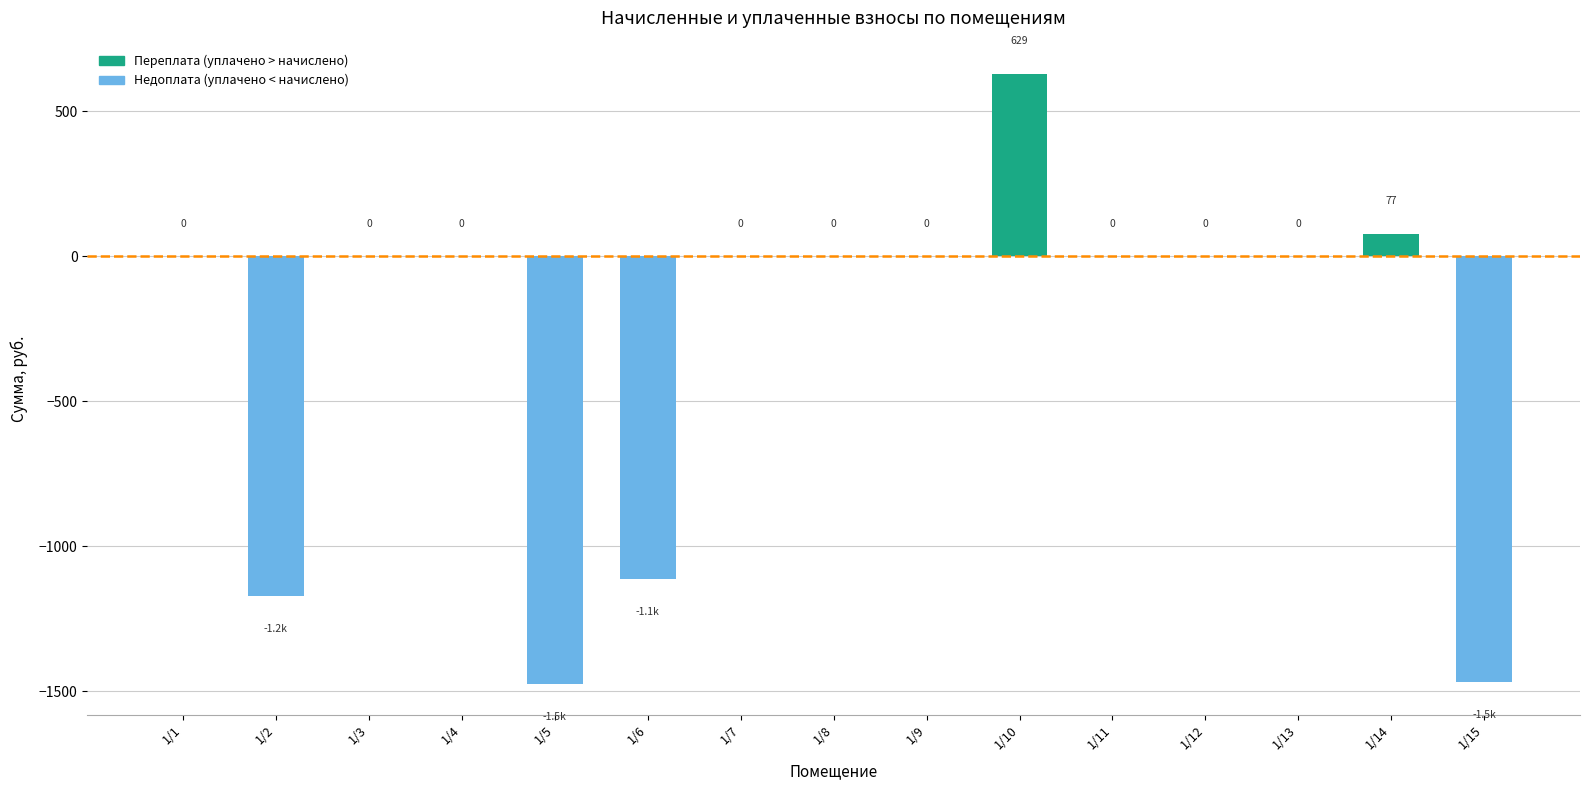

The chart shows a value of 0.0 at 1/3. True or false?

True